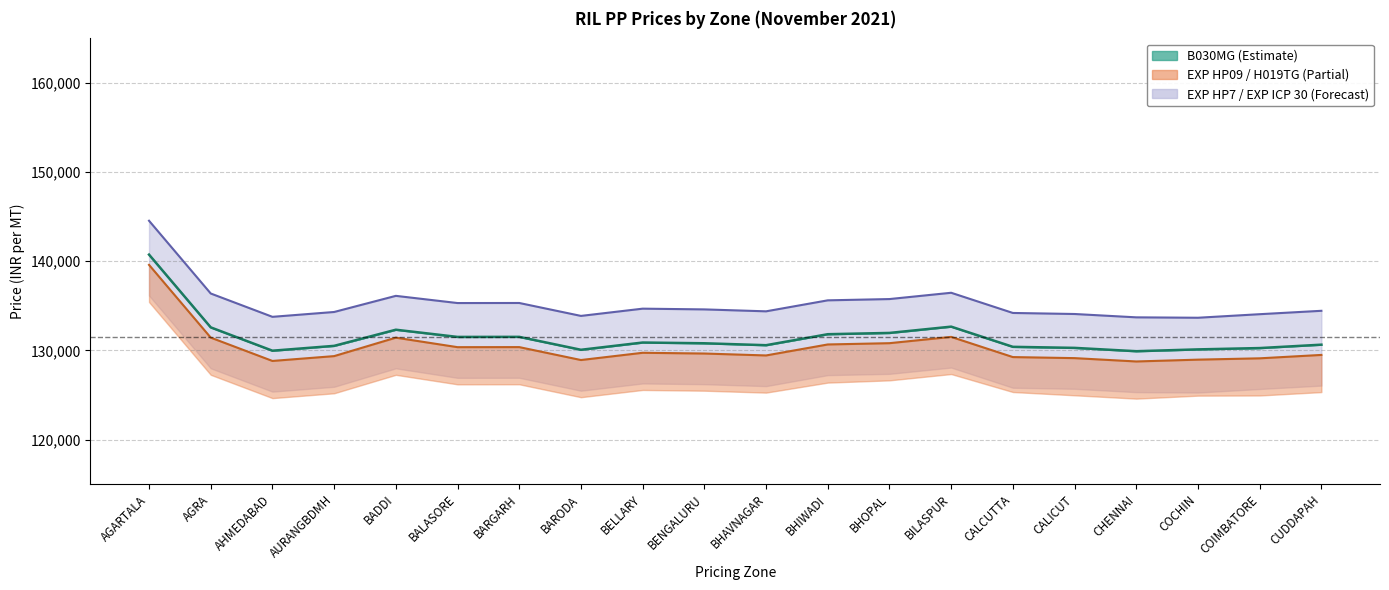

At which label is EXP ICP 30_line closest to 139102?

BILASPUR